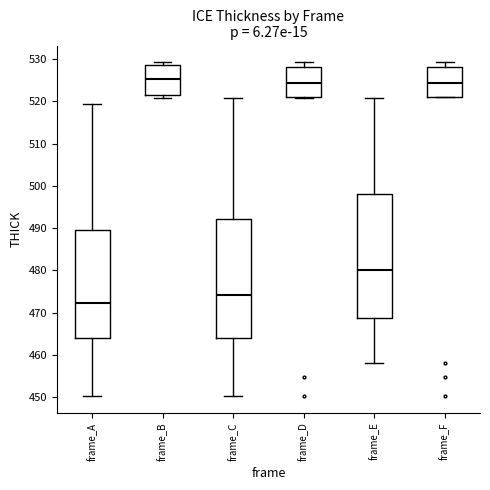

Reading left to right, transcribe this box plot: for each box, give where its median line is, the range the box spans, and where its two whiskers end, as read against the y-axis. The values are not printed on the chart, so give them approximately, as read against the axis.

frame_A: median 472, box 464 to 490, whiskers 450 to 519
frame_B: median 525, box 522 to 529, whiskers 521 to 529 (just above the box's upper edge)
frame_C: median 474, box 464 to 492, whiskers 450 to 521
frame_D: median 524, box 521 to 528, whiskers 521 to 529
frame_E: median 480, box 469 to 498, whiskers 458 to 521
frame_F: median 524, box 521 to 528, whiskers 521 to 529